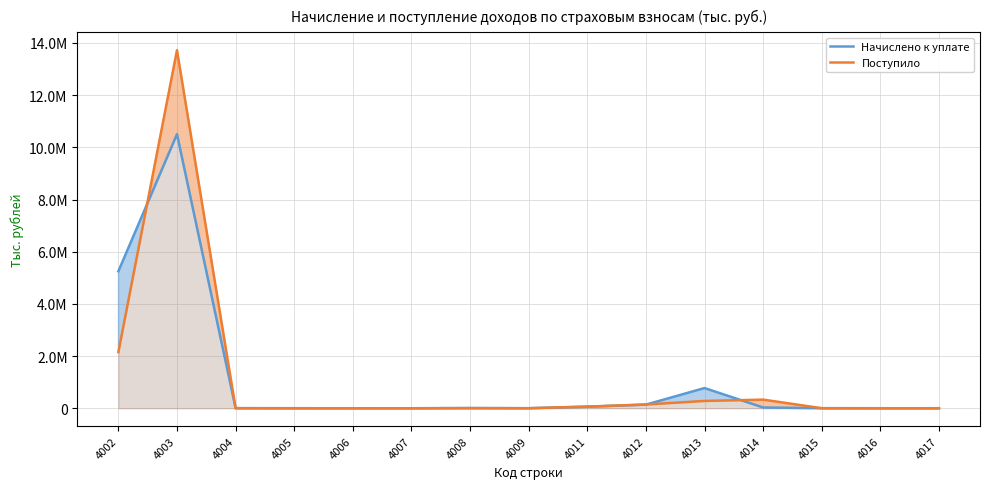

Reading right to left, what are all the values shown in this chart?

Начислено к уплате: 541	445	2426	29094	773875	139284	59605	2140	8277	19	365	1351	3796	10504091	5250409
Поступило: 319	736	1423	330461	279583	144140	62829	887	3889	74	91	438	2534	13722197	2151466